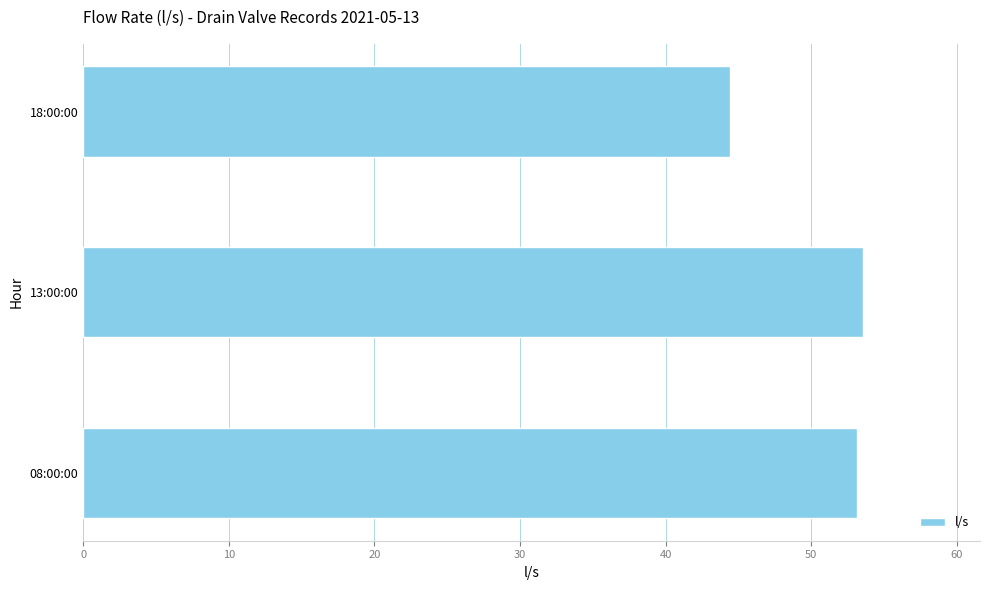

Count the number of values greater than 53.

2